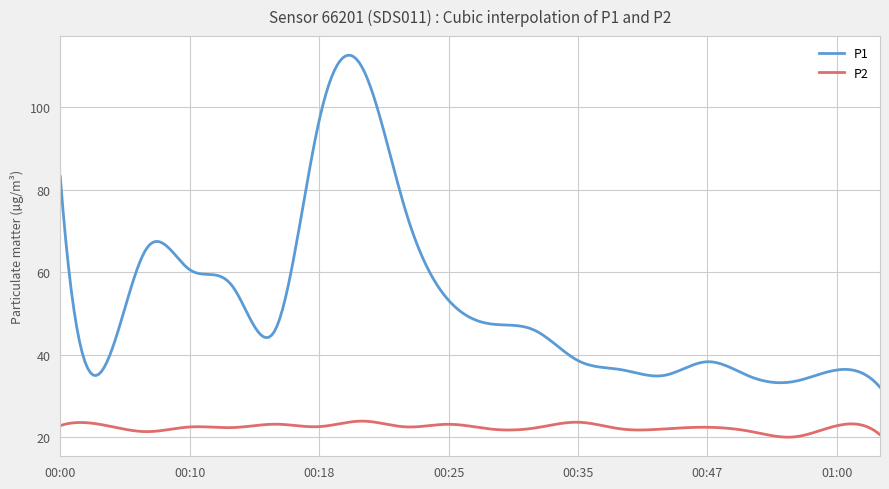

How many lines are shown in the chart?

2